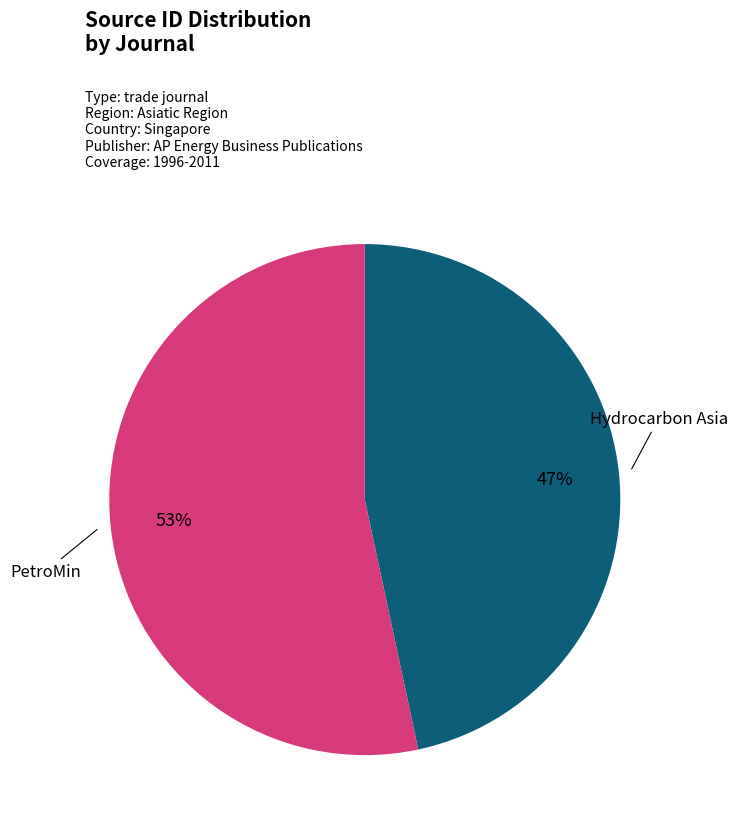

To the nearest percent, what is the average slice percentage?

50%